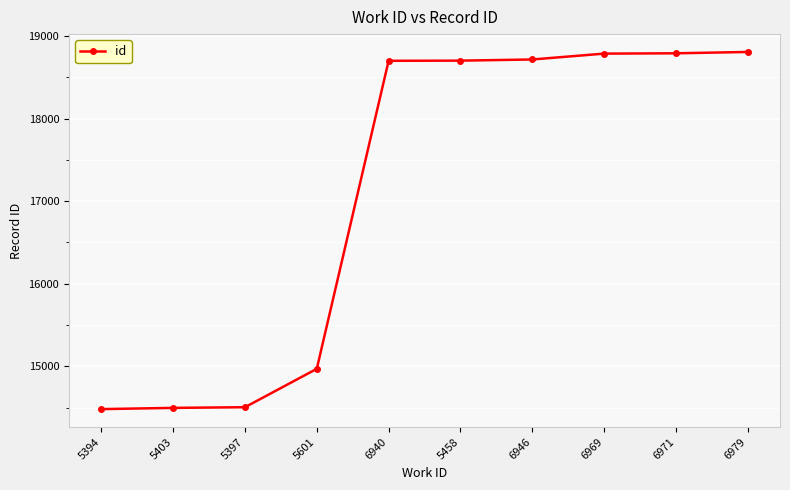

What is the difference between the maximum and second lowest values?

4310